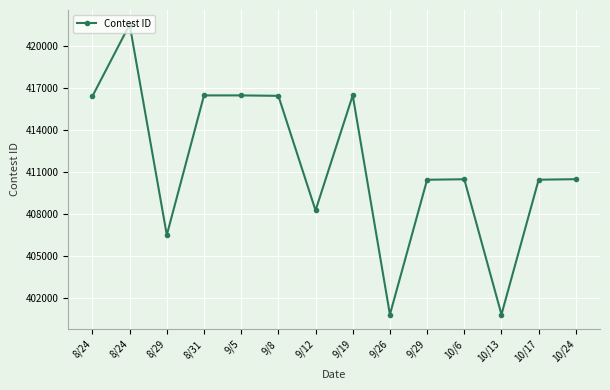

Reading right to left, extract all data points from this chart.

10/24=410501	10/17=410463	10/13=400851	10/6=410496	9/29=410460	9/26=400847	9/19=416478	9/12=408273	9/8=416443	9/5=416475	8/31=416474	8/29=406521	8/24=421529	8/24=416419